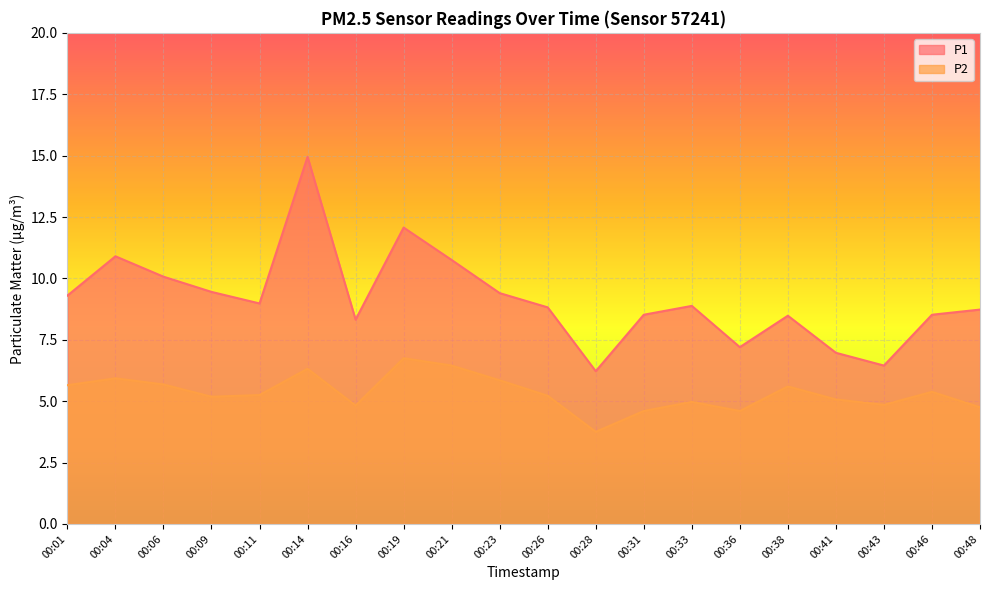

What value does the P2 series have at 00:41?

5.1